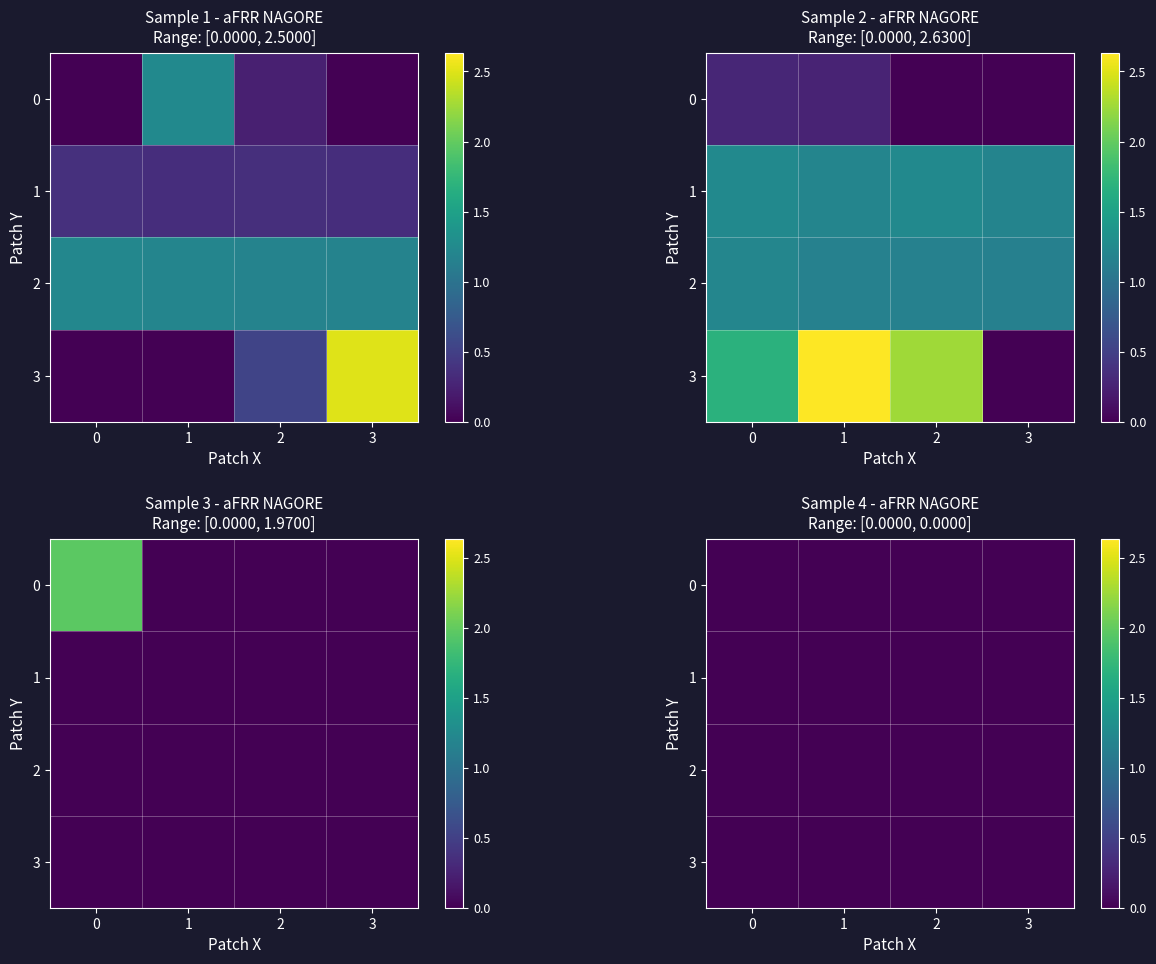

The 0 series shows -0.7 at 3. True or false?

False